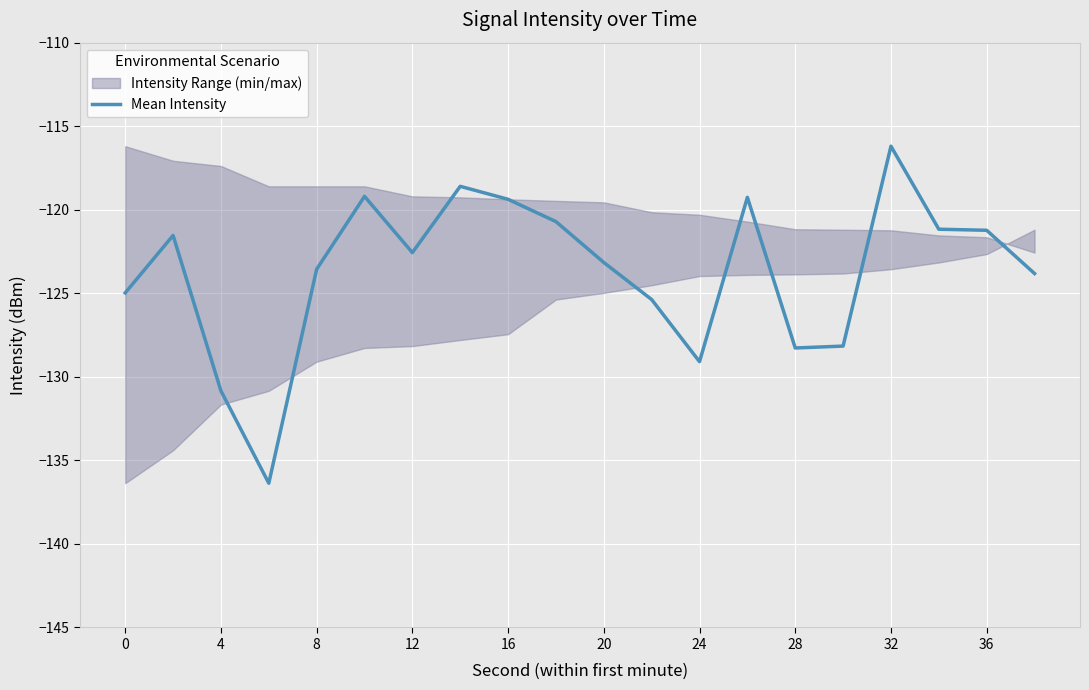

Is it true that Mean Intensity equals -116.2 at 32?

True